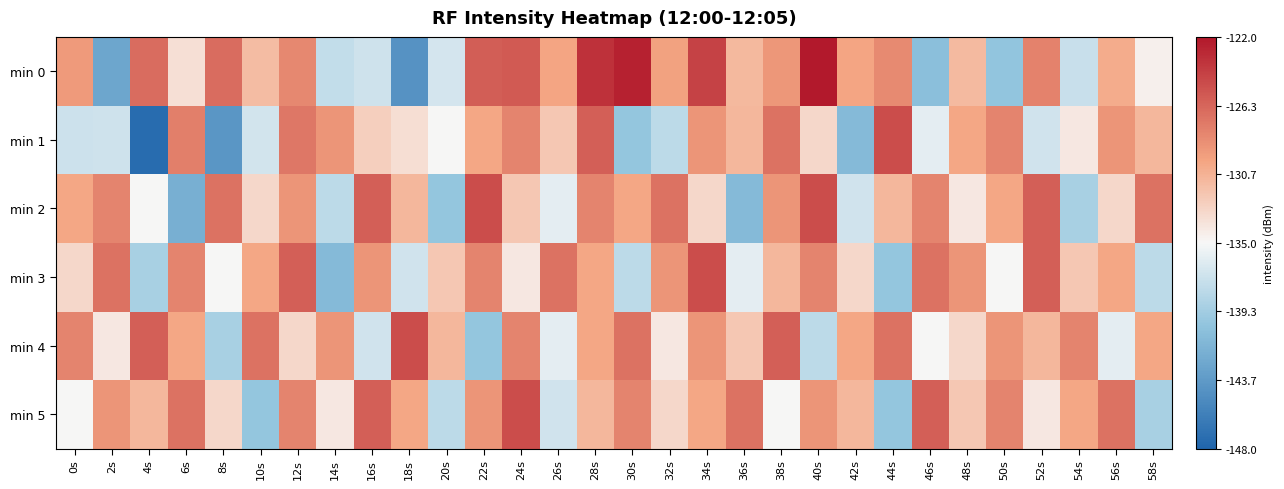

At how many categories does at least one series exceed -138?

30